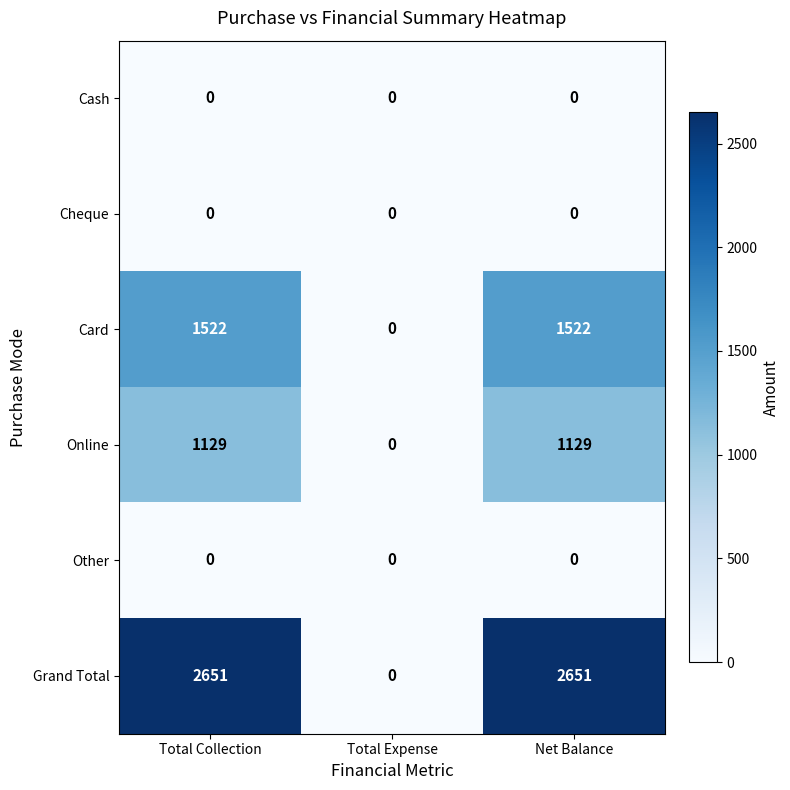

Which series has the largest total across all categories?

Grand Total